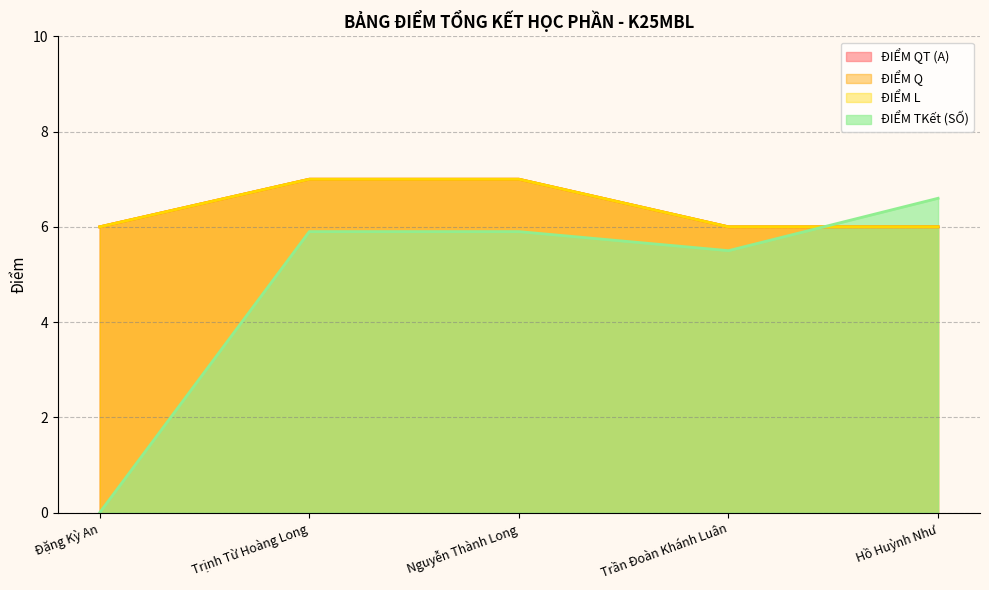

Read the ĐIỂM TKết (SỐ) value at Nguyễn Thành Long.

5.9